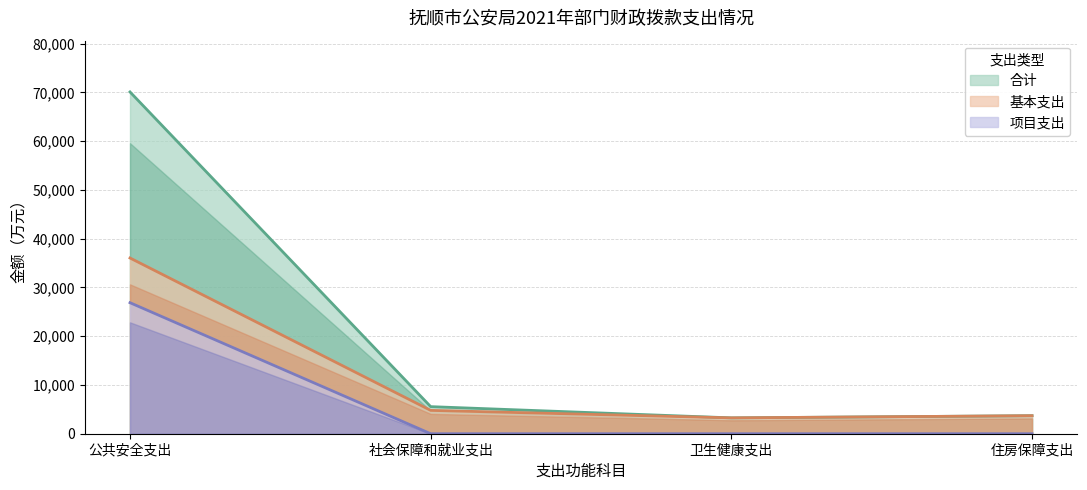

True or false: 项目支出 has a value of -14375.3 at 住房保障支出.

False